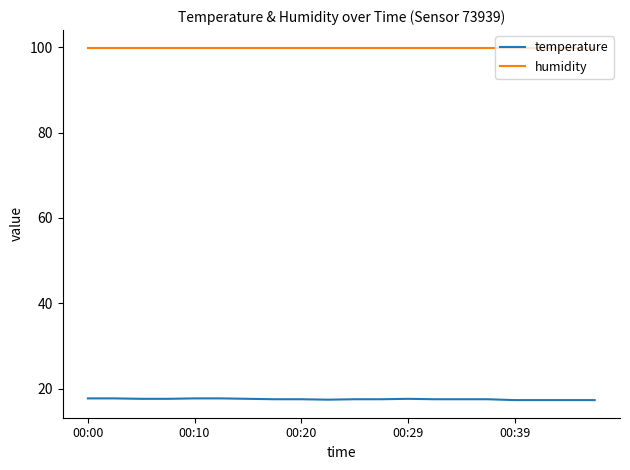

List the series in order of their peak value, highest first.

humidity, temperature